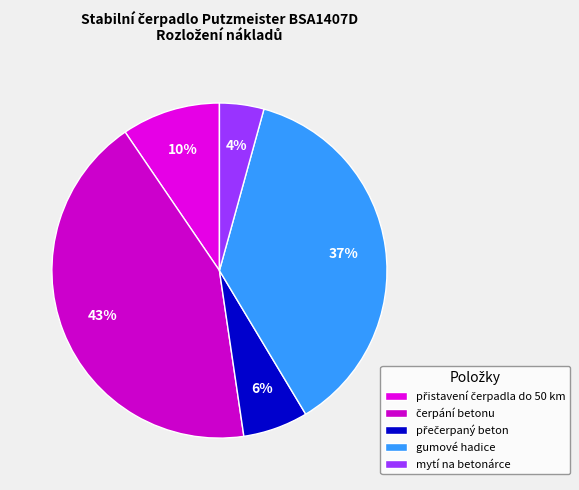

Rank the categories by value from lowest to highest.

mytí na betonárce, přečerpaný beton, přistavení čerpadla do 50 km, gumové hadice, čerpání betonu